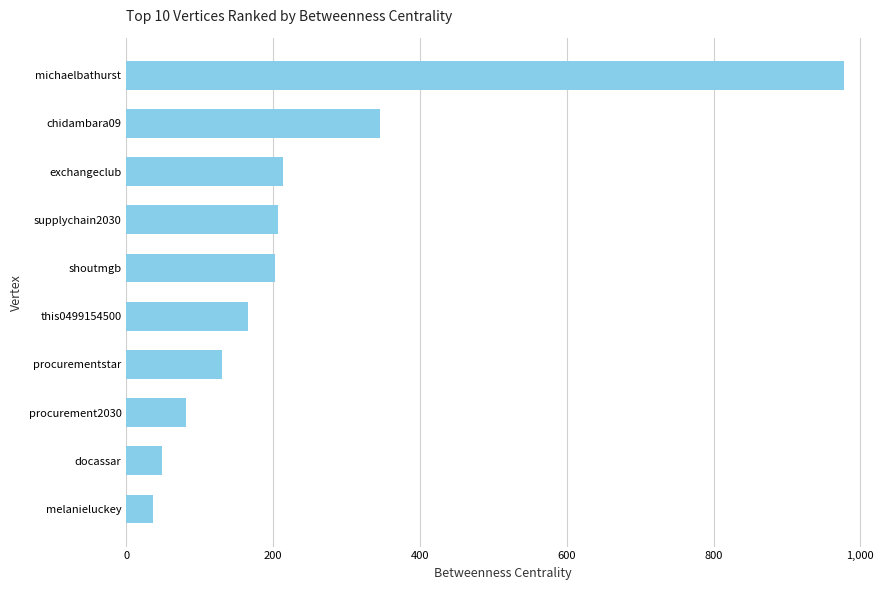

The chart shows a value of 166.2 at this0499154500. True or false?

True